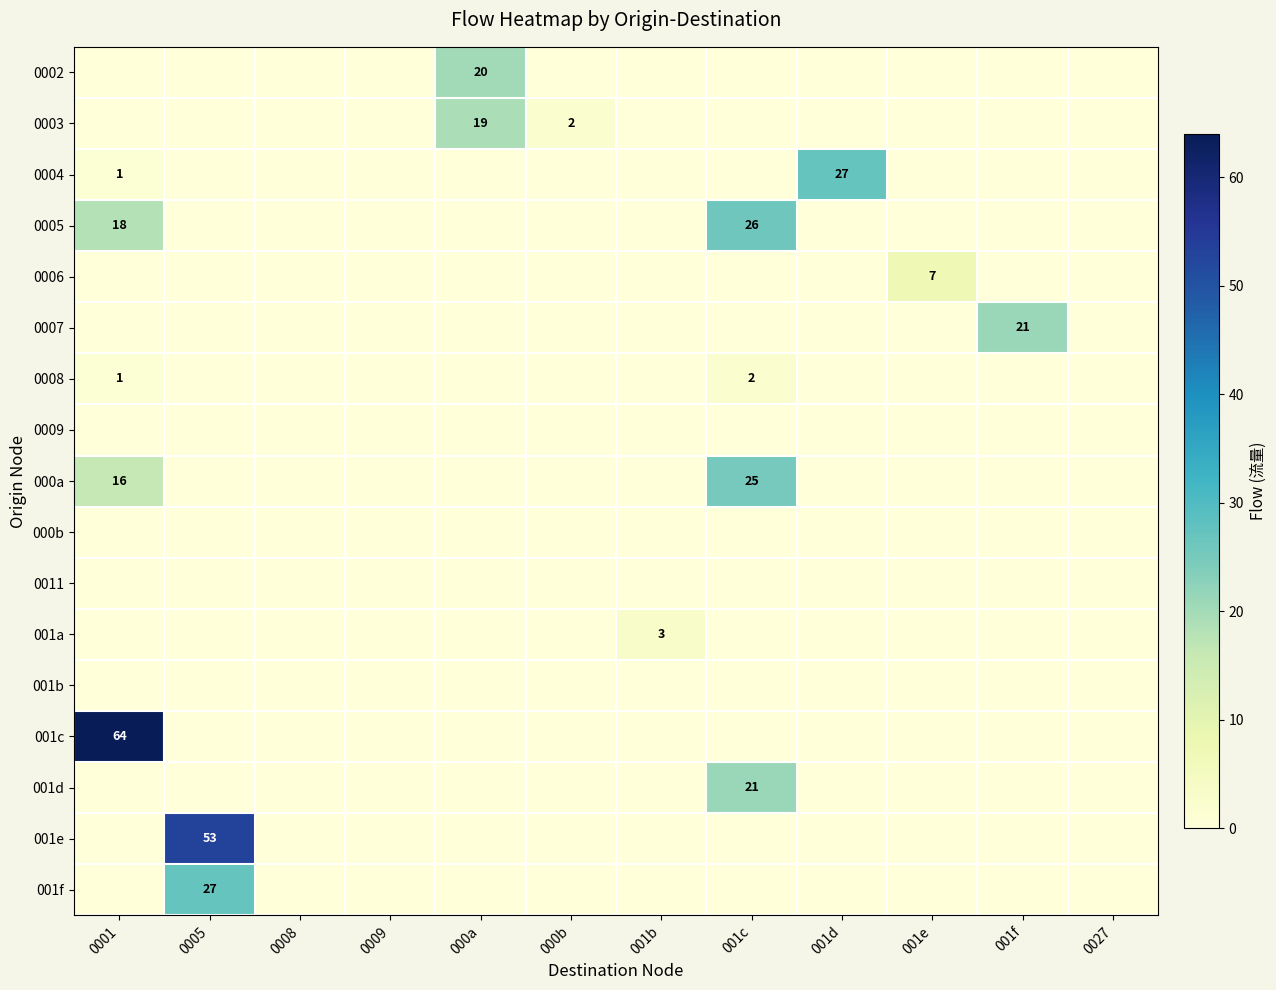

List the labels in order of 000b value, smallest first.

0001, 0005, 0008, 0009, 000a, 000b, 001b, 001c, 001d, 001e, 001f, 0027